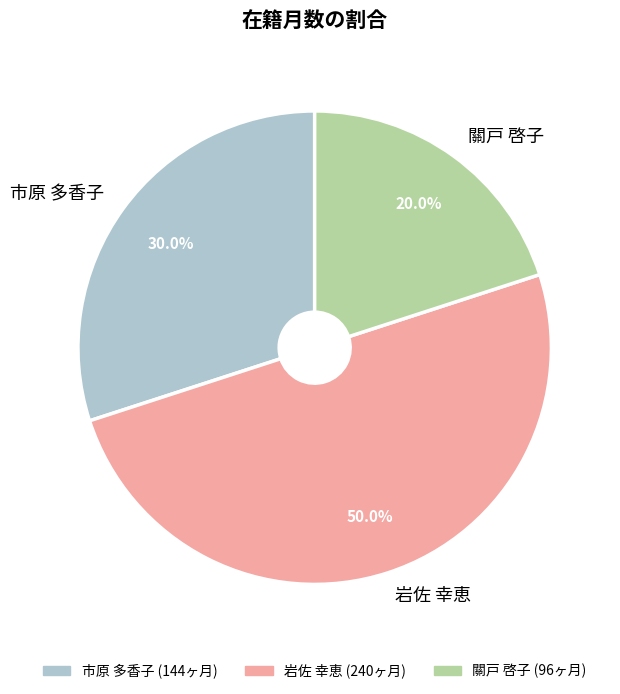

Does 關戸 啓子 account for over 50% of the chart?

No